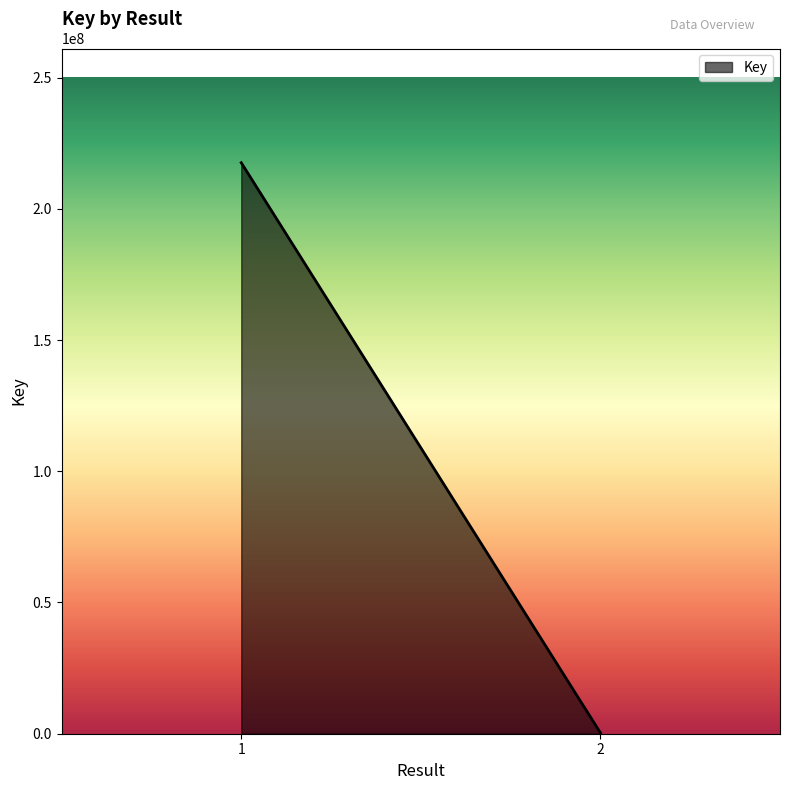

How many lines are shown in the chart?

1